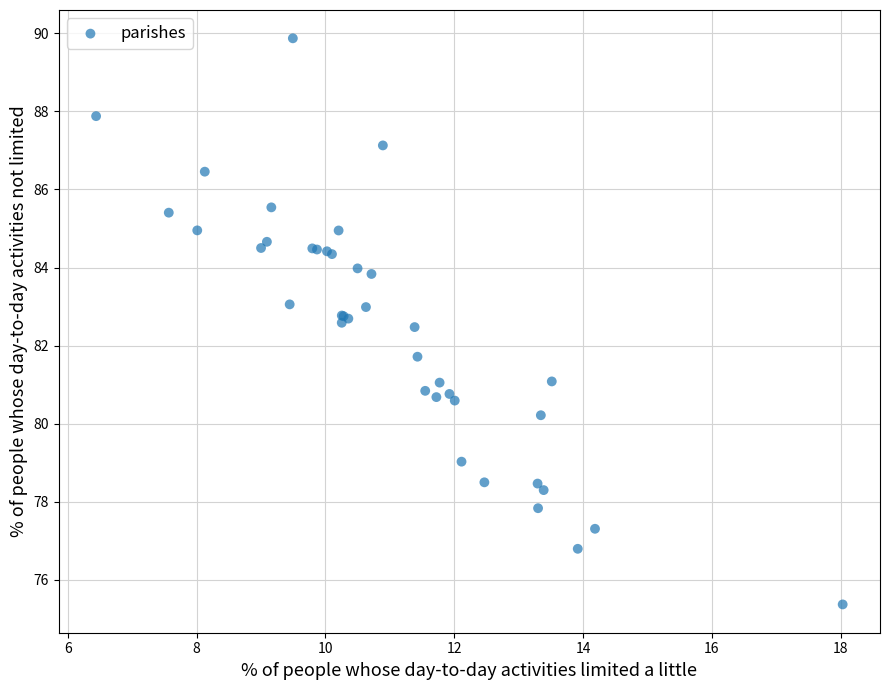

What Y value in the scatter plot is closest to 82?

81.7